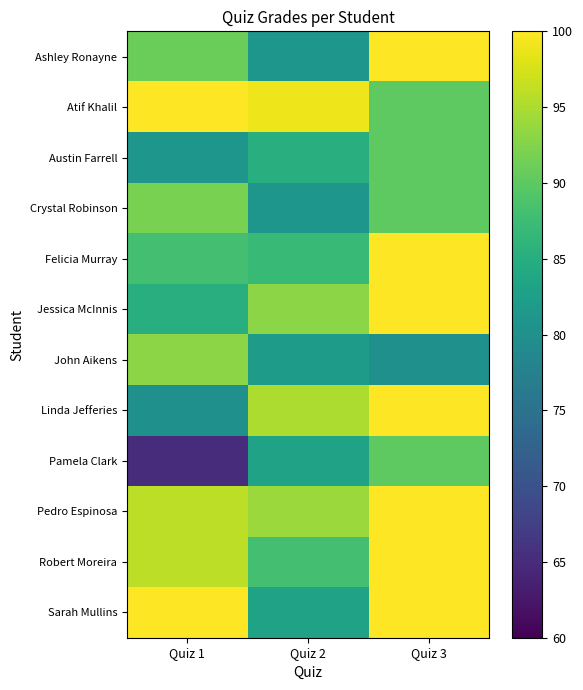

Reading left to right, what are all the values shown in this chart?

Ashley Ronayne: Quiz 1=91	Quiz 2=81	Quiz 3=100
Atif Khalil: Quiz 1=100	Quiz 2=99	Quiz 3=90
Austin Farrell: Quiz 1=81	Quiz 2=85	Quiz 3=90
Crystal Robinson: Quiz 1=92	Quiz 2=81	Quiz 3=90
Felicia Murray: Quiz 1=88	Quiz 2=87	Quiz 3=100
Jessica McInnis: Quiz 1=85	Quiz 2=93	Quiz 3=100
John Aikens: Quiz 1=93	Quiz 2=82	Quiz 3=80
Linda Jefferies: Quiz 1=80	Quiz 2=95	Quiz 3=100
Pamela Clark: Quiz 1=65	Quiz 2=83	Quiz 3=90
Pedro Espinosa: Quiz 1=96	Quiz 2=94	Quiz 3=100
Robert Moreira: Quiz 1=96	Quiz 2=88	Quiz 3=100
Sarah Mullins: Quiz 1=100	Quiz 2=83	Quiz 3=100